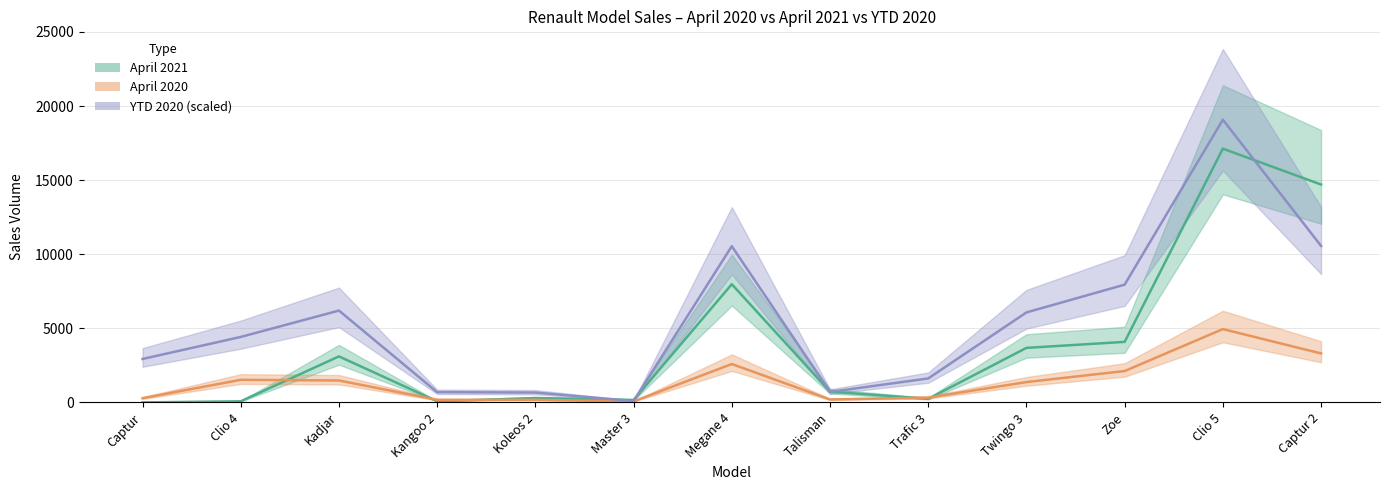

Rank the series at Zoe from highest to lowest value.

YTD 2020, April 2021, April 2020